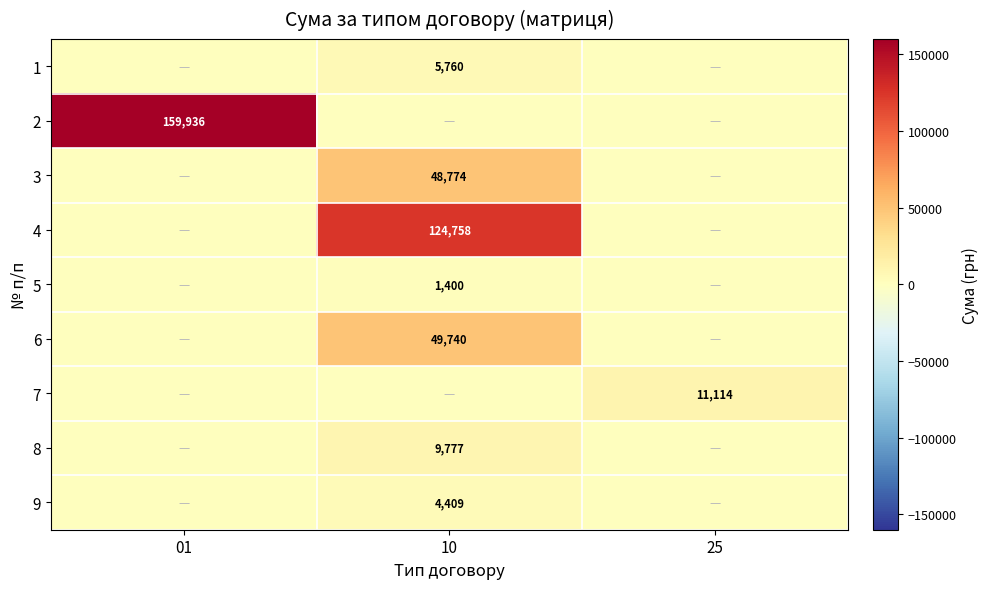

The value of 3 at 10 is 14666. True or false?

False